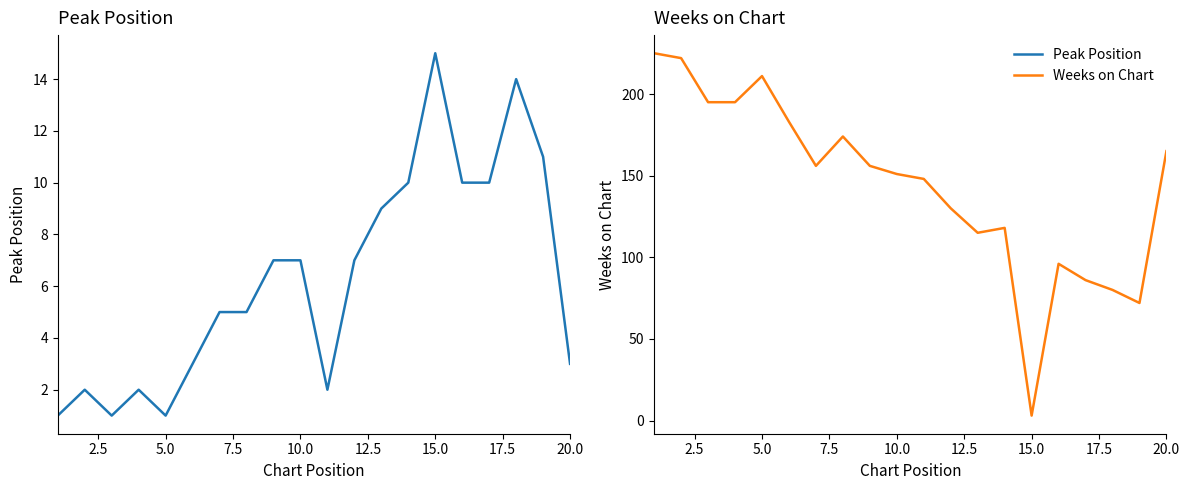

True or false: Weeks on Chart and Peak Position intersect in this chart.

True